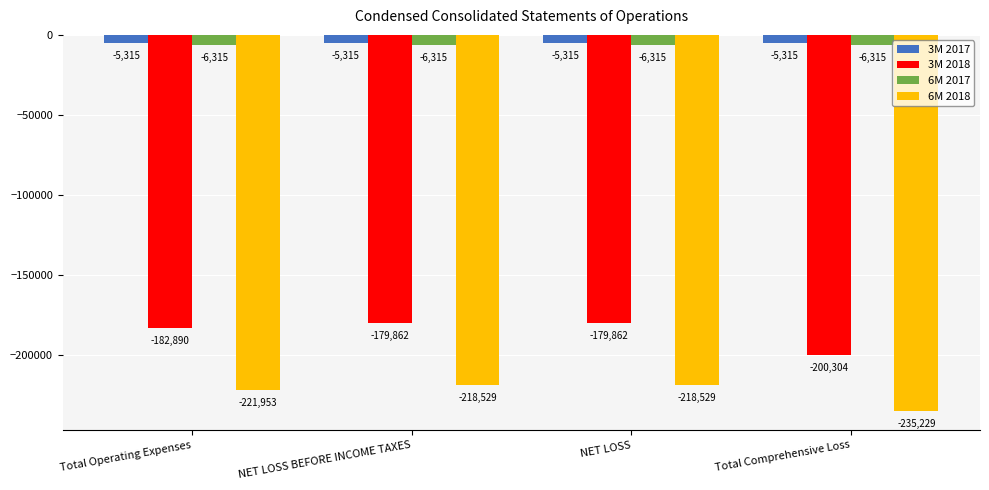

Is it true that 6M 2018 equals -118494 at Total Comprehensive Loss?

False